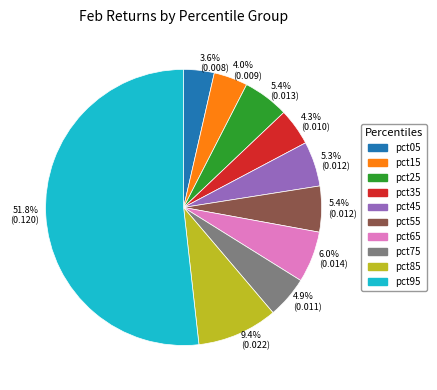

Which slice is the largest?

51.8% (0.120)